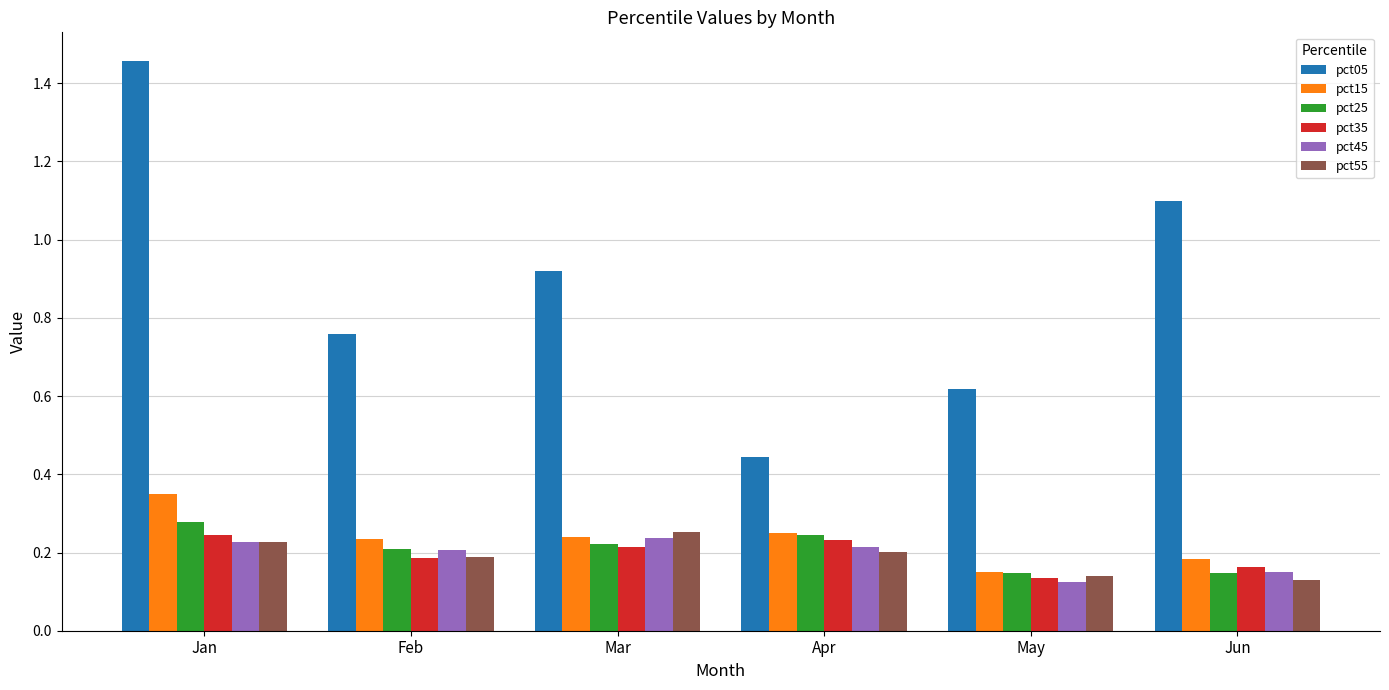

What is the sum of all pct15 values?

1.4